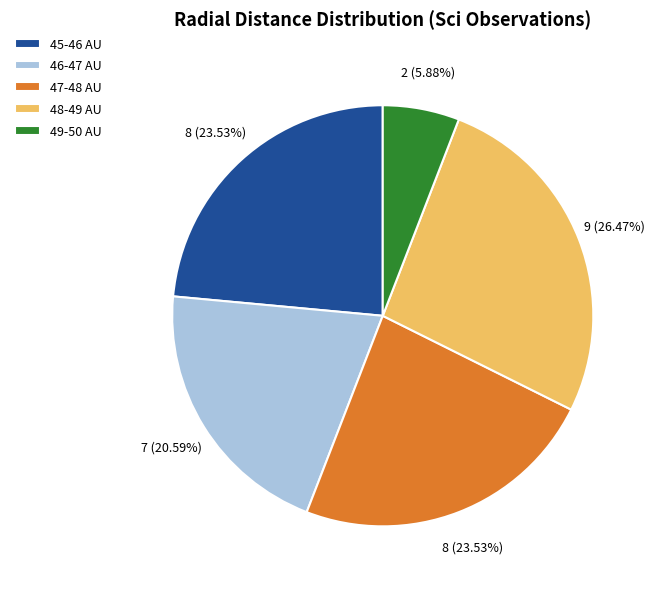

To the nearest percent, what is the average slice percentage?

20%